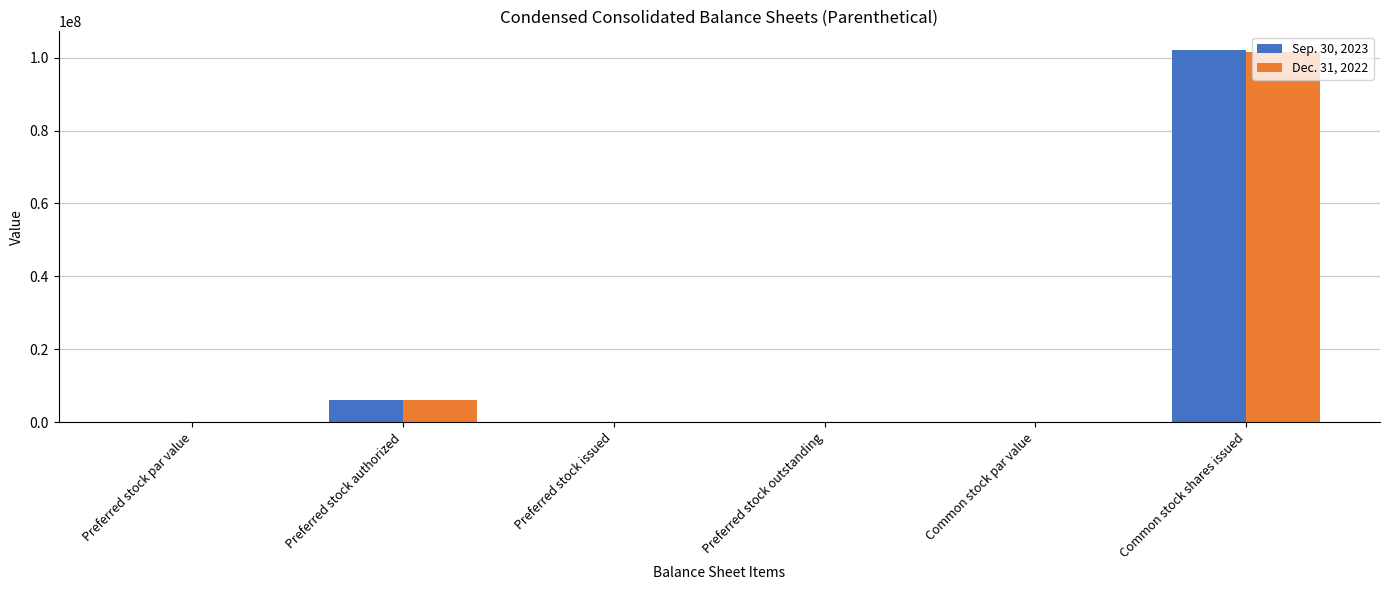

What is the maximum value for Dec. 31, 2022?

101600000.0